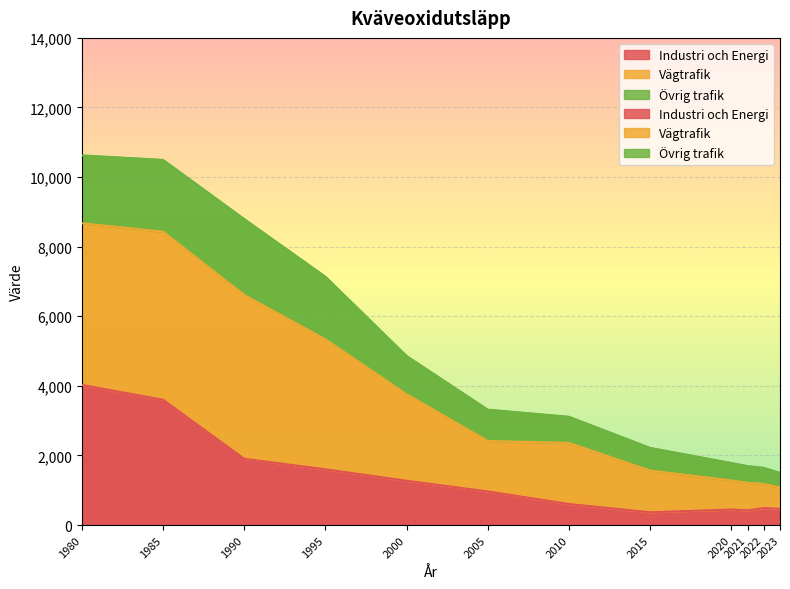

True or false: Vägtrafik and Industri och Energi intersect in this chart.

False